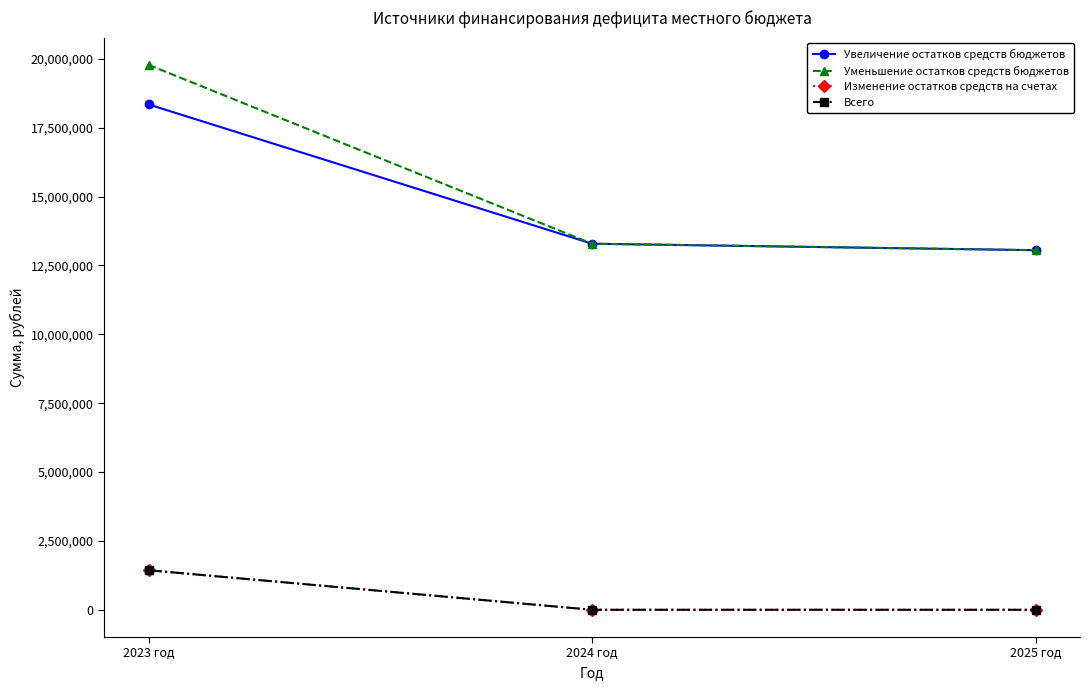

What is the difference between the maximum and minimum values in the Изменение остатков средств на счетах series?

1435805.9